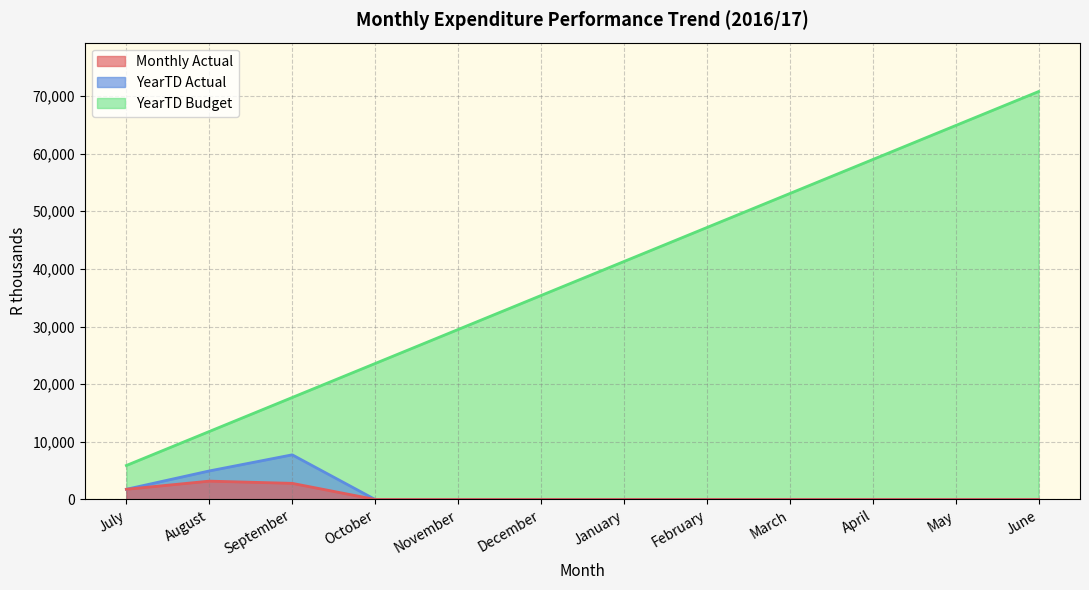

At which label is YearTD Budget closest to 38320?

December